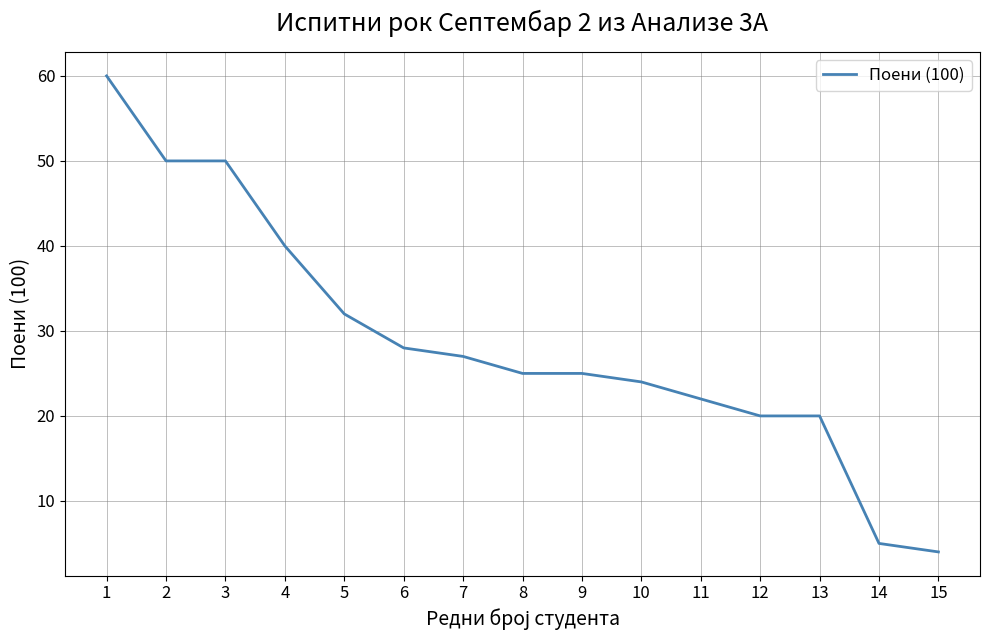

What is the greatest value displayed?

60